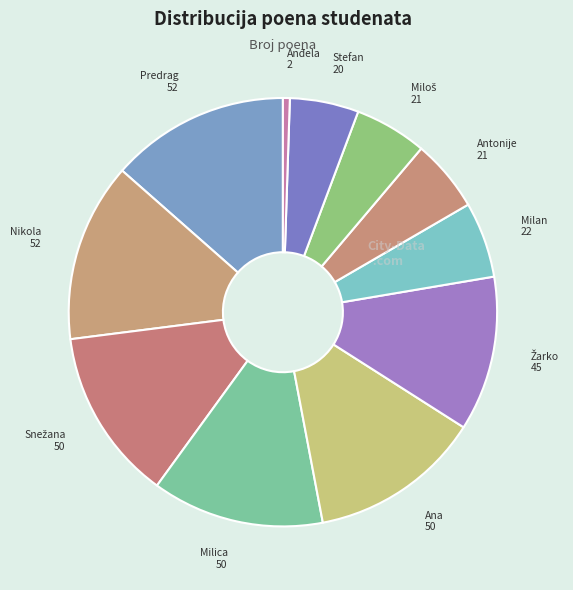

How many slices are in this pie chart?

11